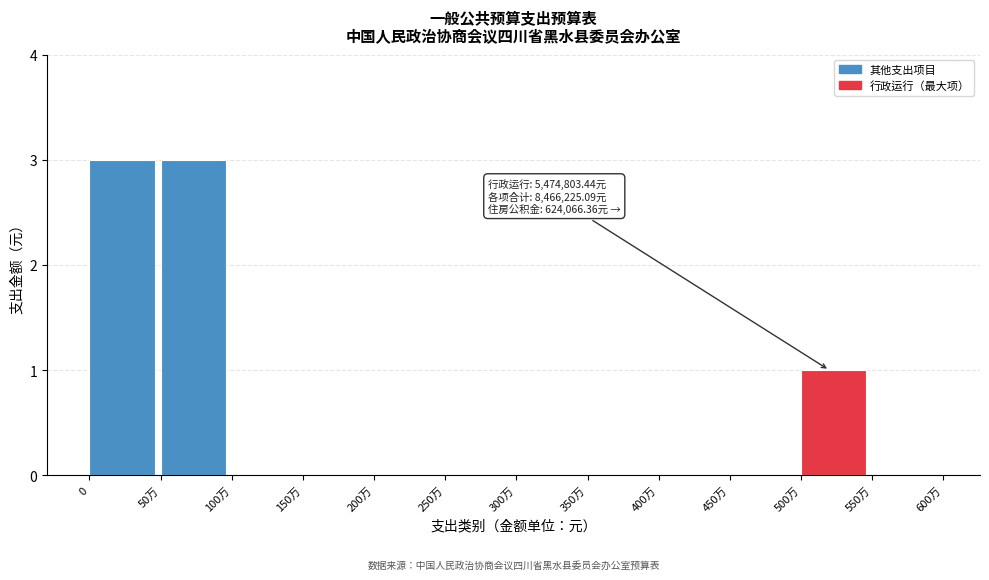

Reading right to left, list all the values displayed in this chart.

550万=0	500万=1	450万=0	400万=0	350万=0	300万=0	250万=0	200万=0	150万=0	100万=0	50万=3	0=3